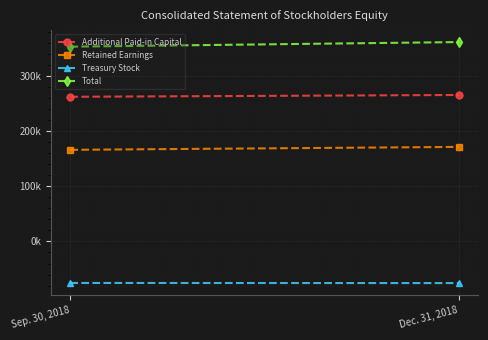

What are all the series names shown in the legend?

Additional Paid-in Capital, Retained Earnings, Treasury Stock, Total